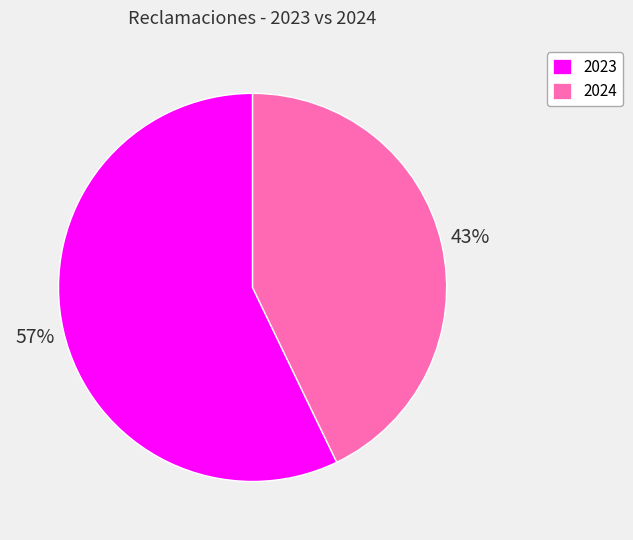

Is 2023 the majority of the pie?

Yes